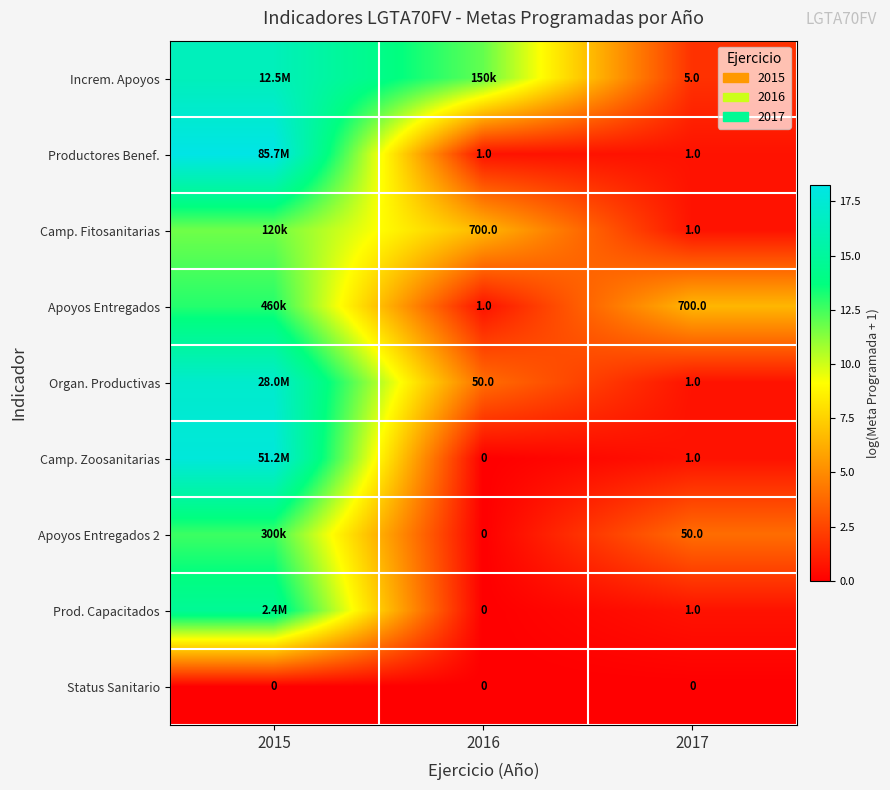

Rank the series at 2015 from lowest to highest value.

Status Sanitario, Camp. Fitosanitarias, Apoyos Entregados 2, Apoyos Entregados, Prod. Capacitados, Increm. Apoyos, Organ. Productivas, Camp. Zoosanitarias, Productores Benef.